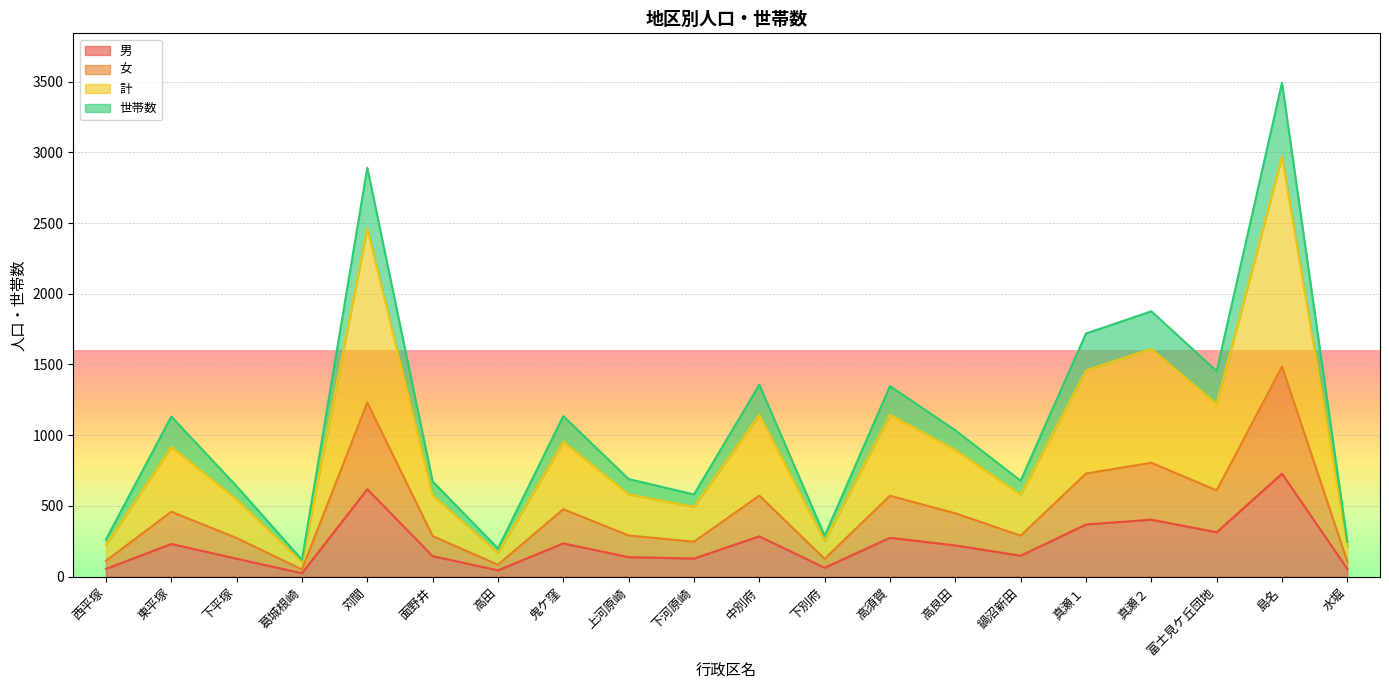

Which series has the largest range (max minus min)?

世帯数